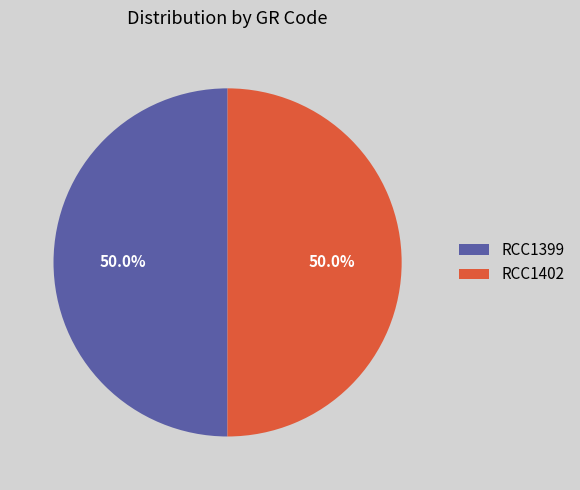

How many slices are in this pie chart?

2